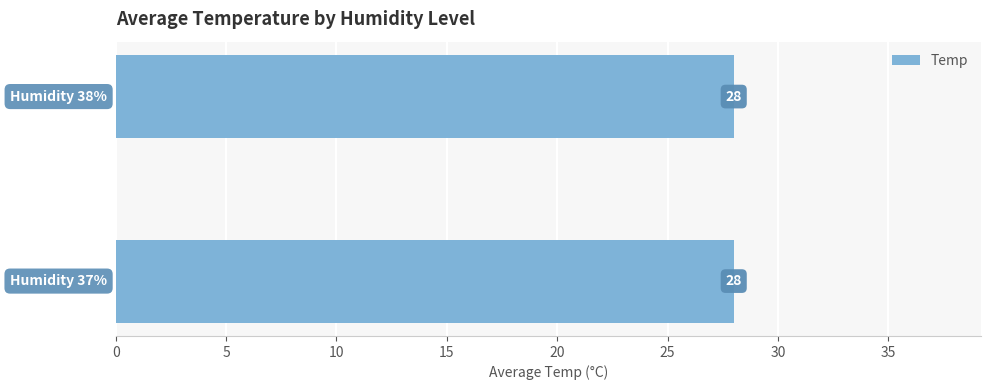

At which category is the sum across all series the highest?

38